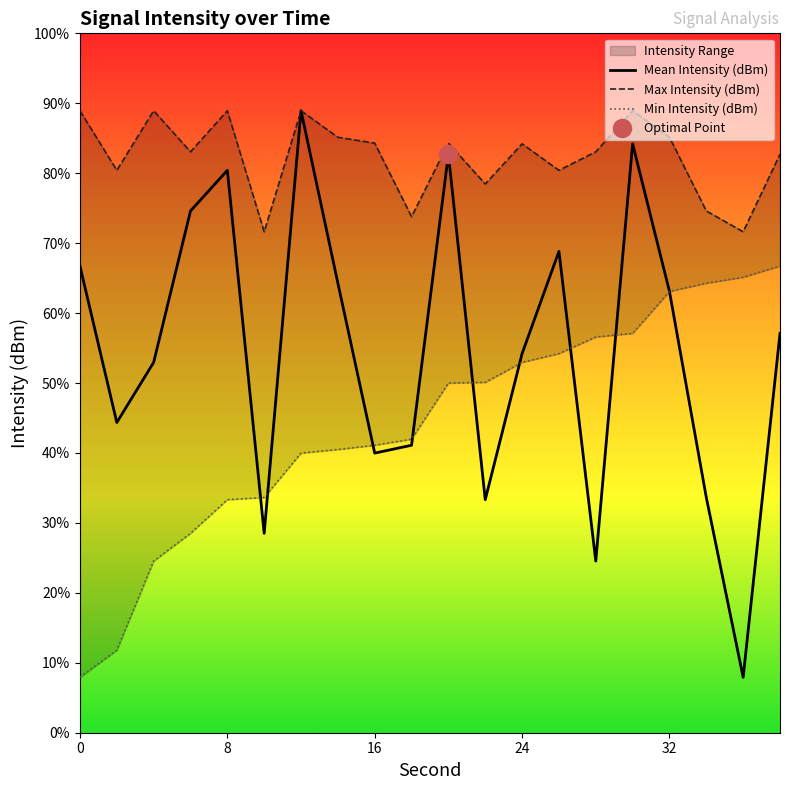

Which series changed the most between 18 and 20?

Mean Intensity (dBm)